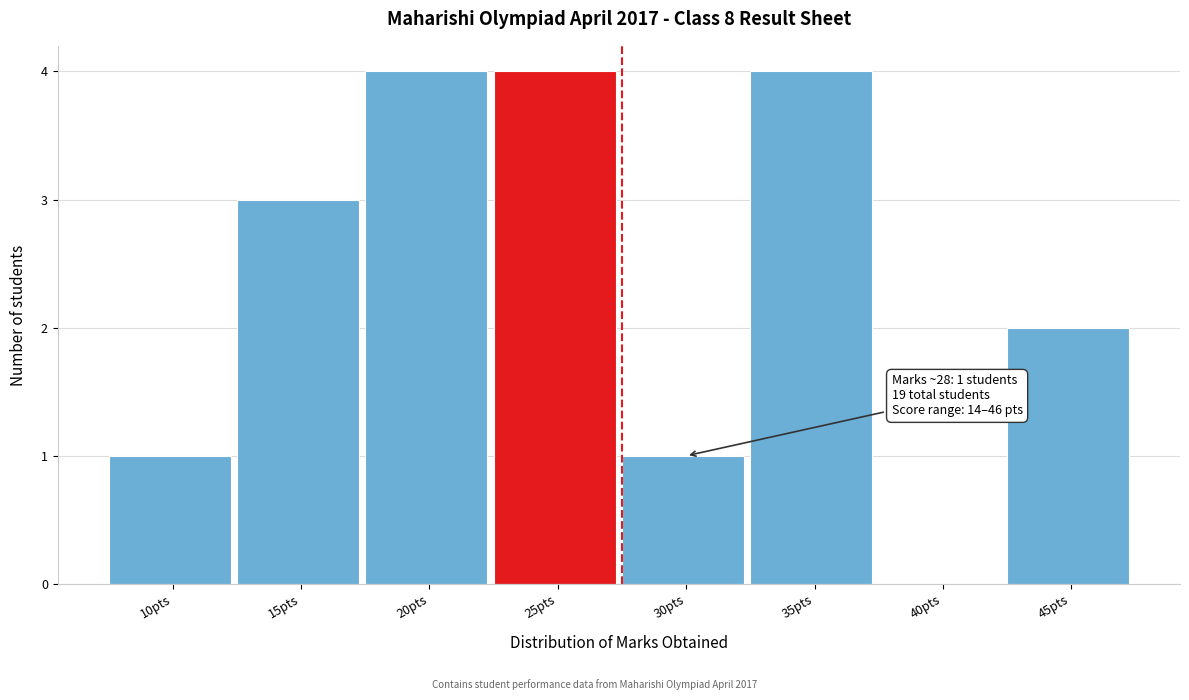

Reading right to left, transcribe all the data shown in this chart.

45pts=2	40pts=0	35pts=4	30pts=1	25pts=4	20pts=4	15pts=3	10pts=1